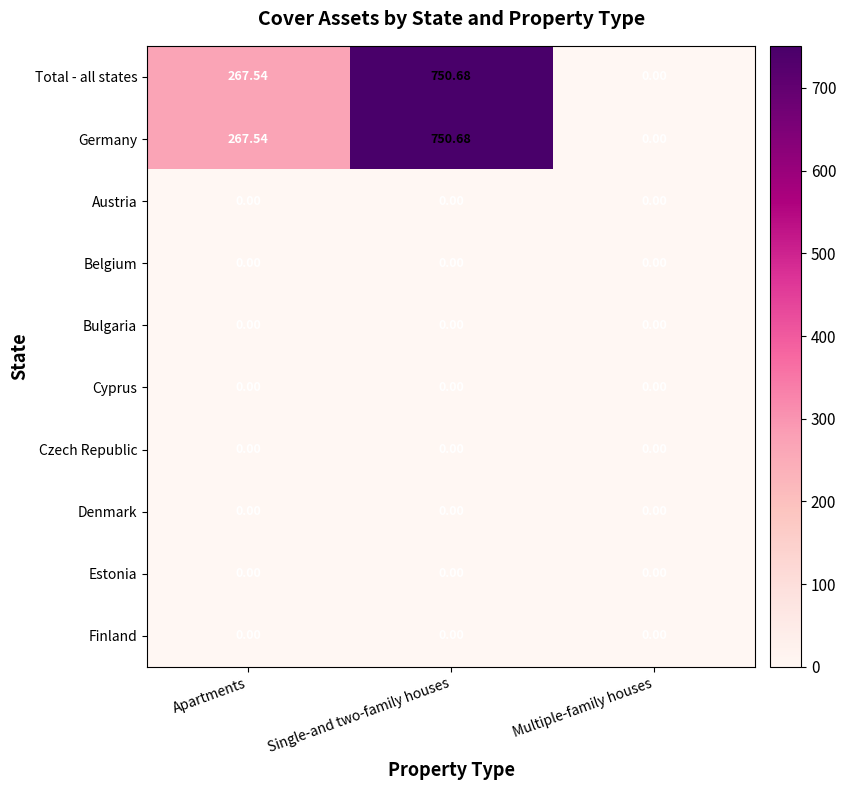

Which category has the highest value across all series?

Single-and two-family houses